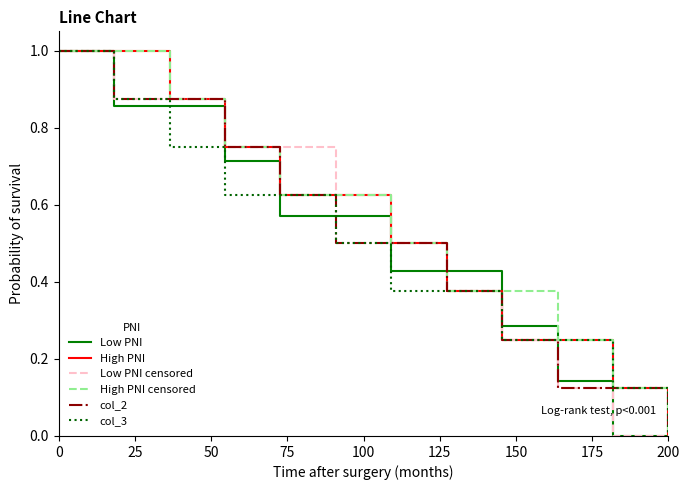

How many values in the col_3 series exceed 0?

11